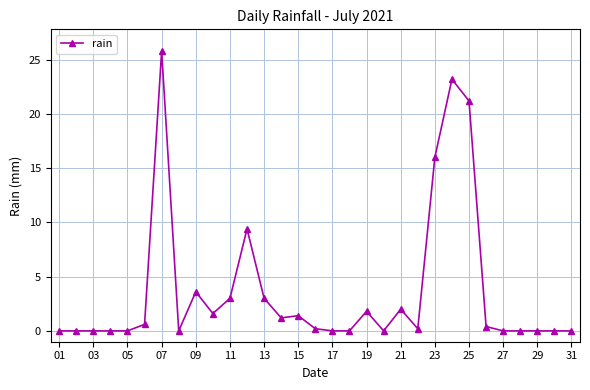

True or false: the data has more than 2 interior local peaks.

True